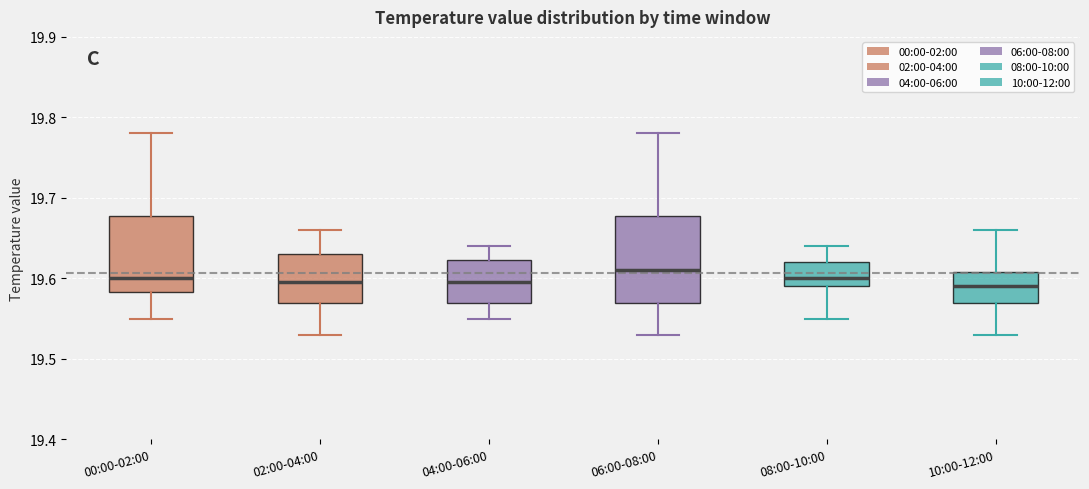

Where does the lower whisker of the box for 06:00-08:00 end on the y-axis? The values are not printed on the chart, so give them approximately, as read against the axis.

19.53